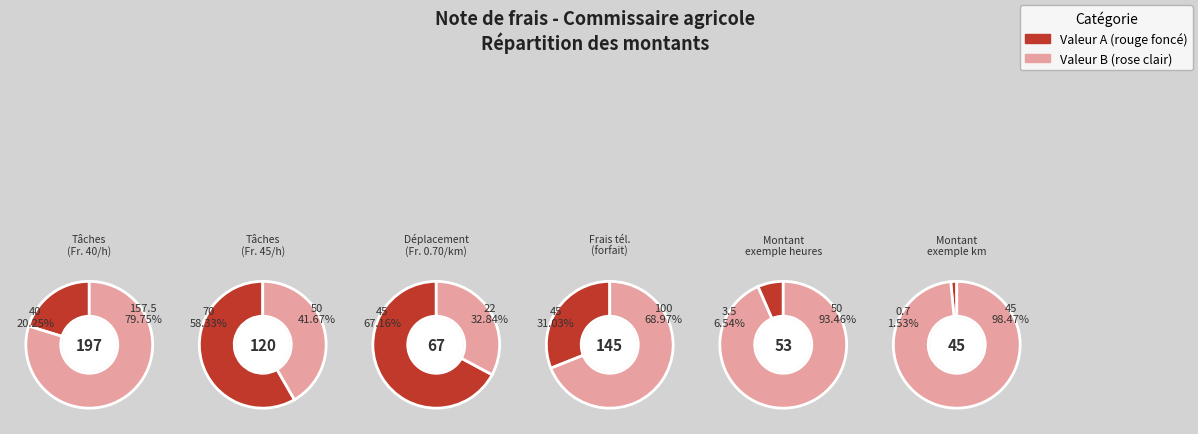

The 13. Contrôle des données du recensement slice represents 6% of the pie. True or false?

False